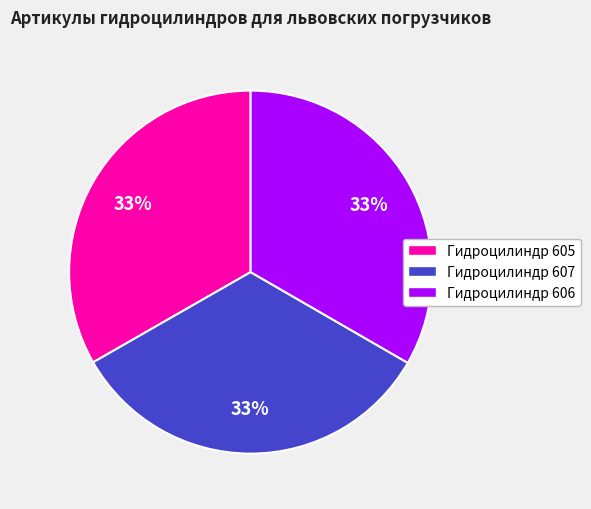

Combined, do Гидроцилиндр 607 and Гидроцилиндр 605 account for over 50%?

Yes